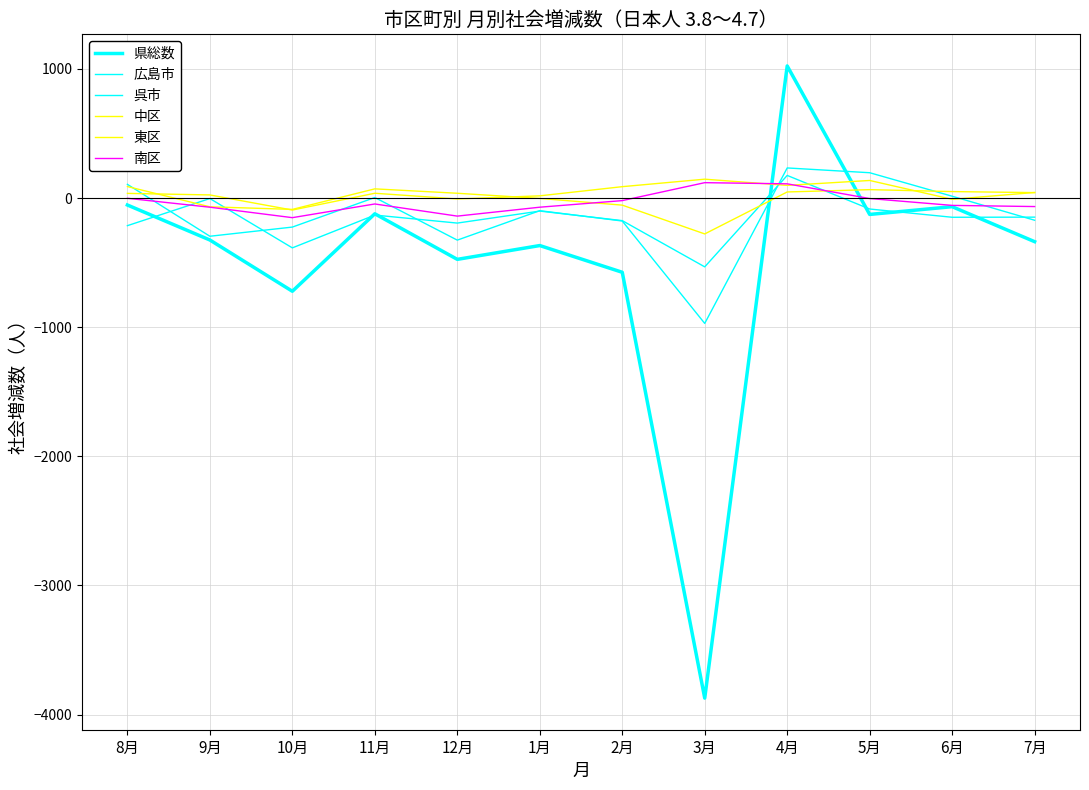

Where is the first local minimum for 中区?

10月